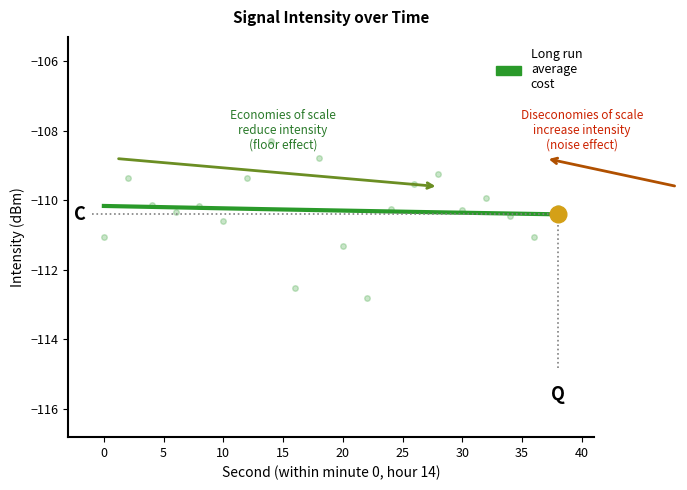

Reading left to right, extract all data points from this chart.

-111.1	-109.4	-110.1	-110.3	-110.2	-110.6	-109.4	-108.3	-112.5	-108.8	-111.3	-112.8	-110.3	-109.5	-109.2	-110.3	-110.0	-110.5	-111.1	-110.2